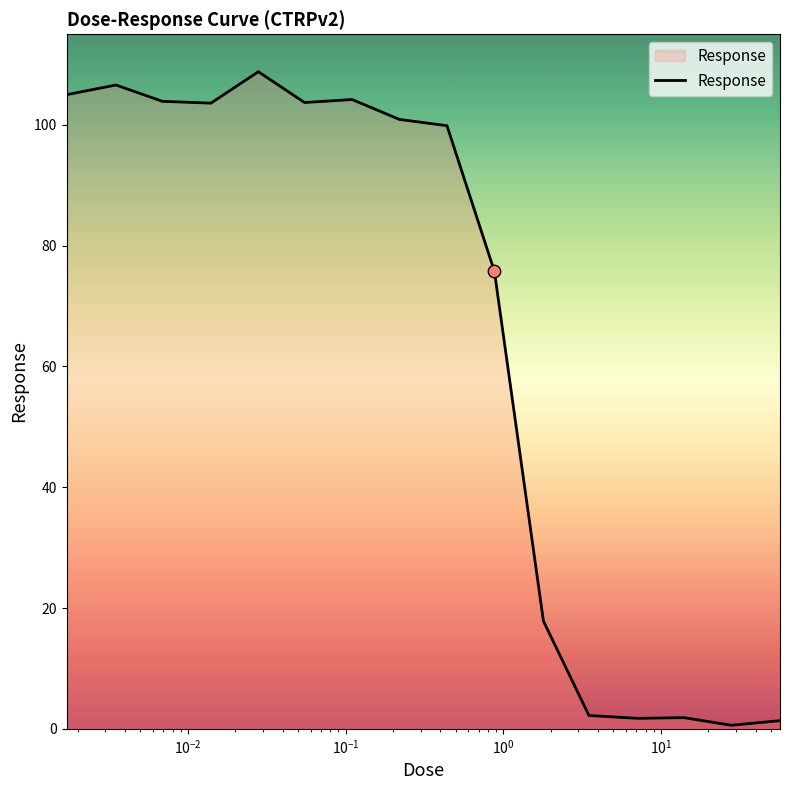

What is the difference between the maximum and minimum values?

108.2